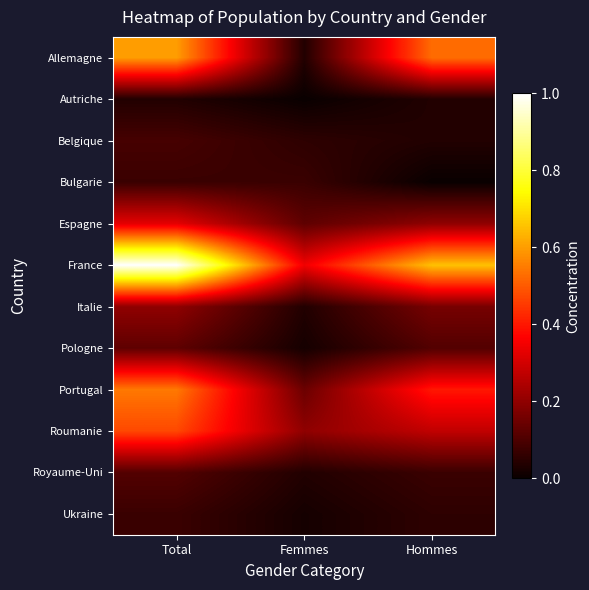

What is the total value across all series at Total?

3.7